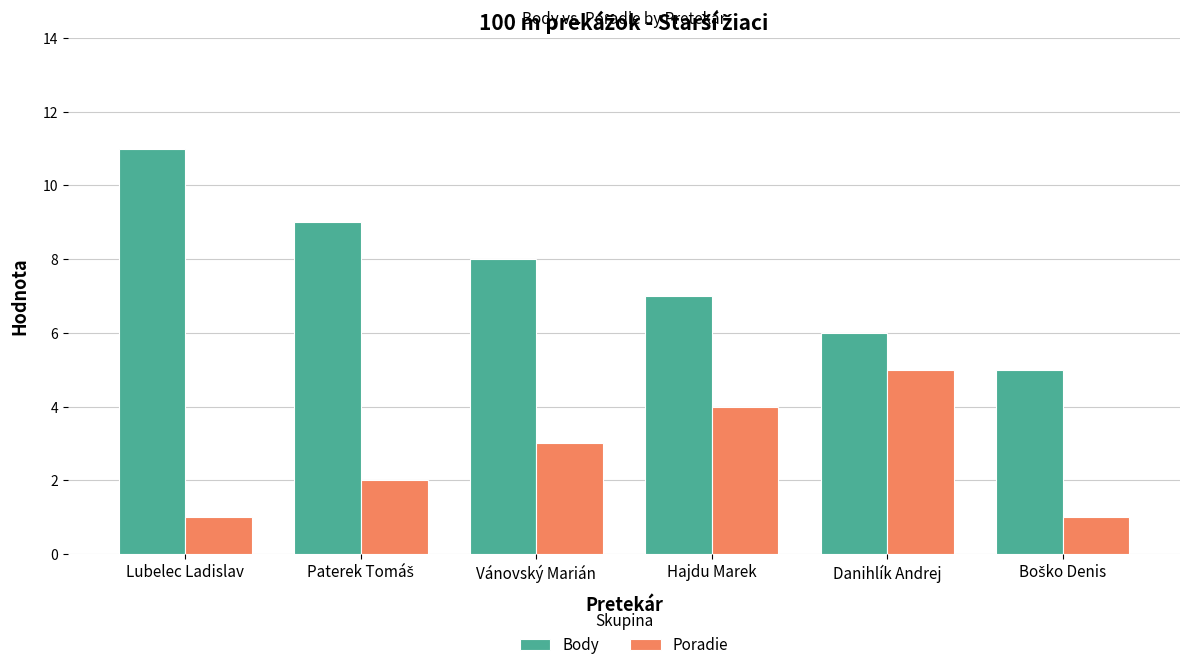

How many bars are there in each group?

2